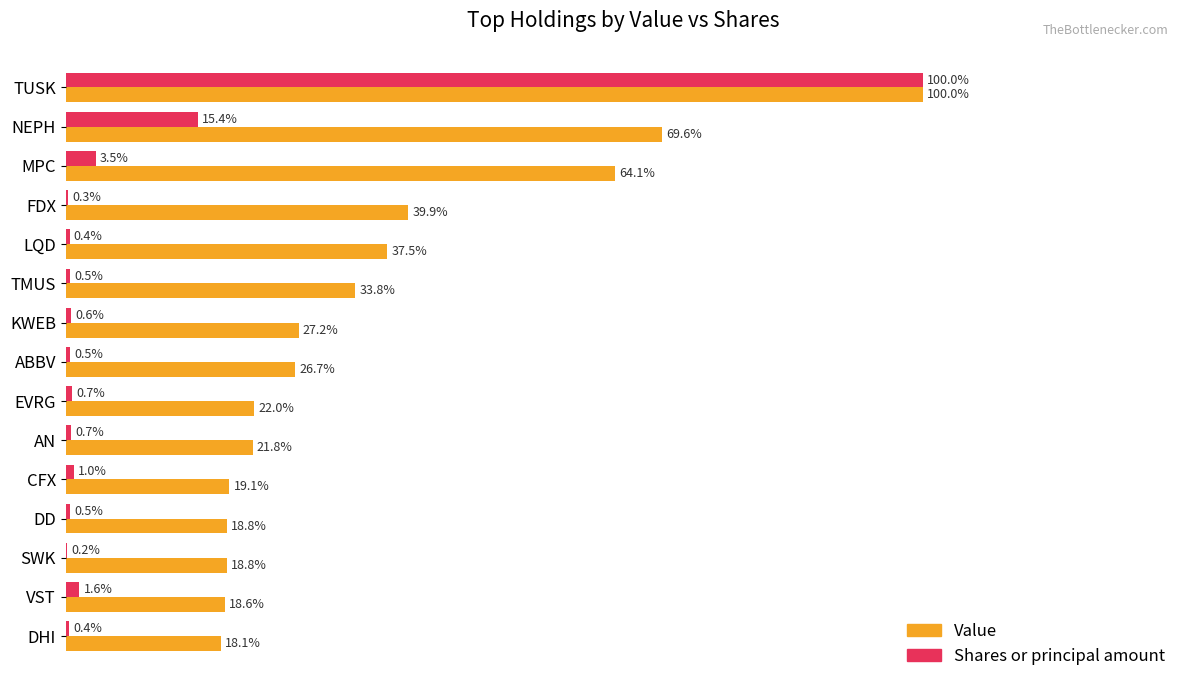

Which series has the largest total across all categories?

Value